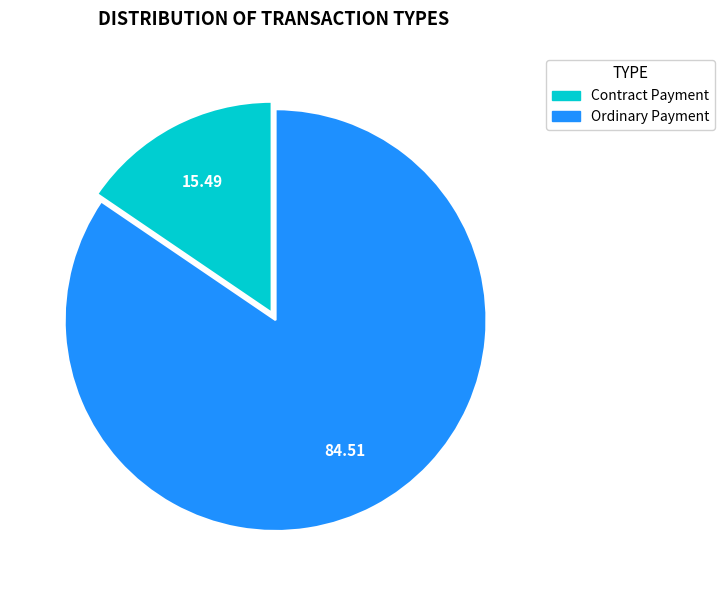

Combined, do Contract Payment and Ordinary Payment account for over 50%?

Yes